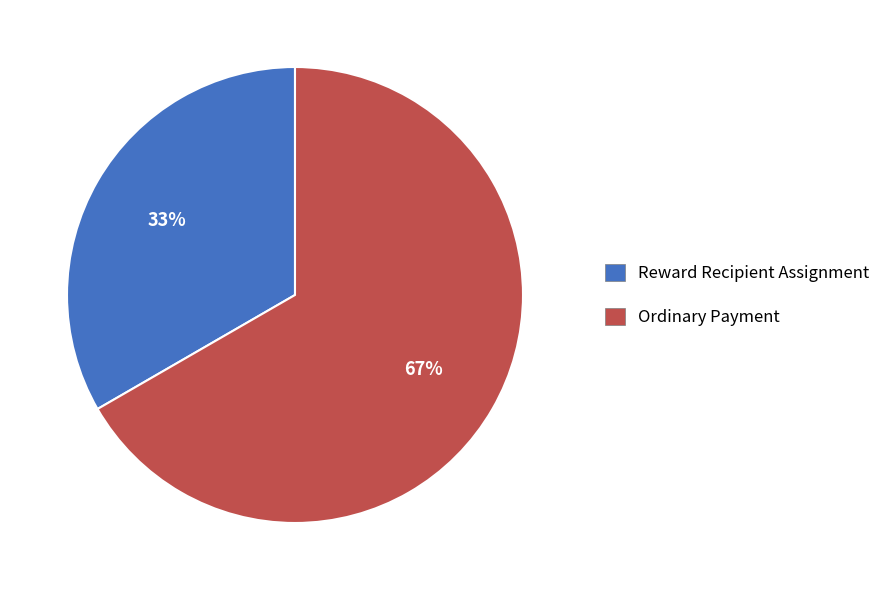

To the nearest percent, what is the combined percentage of Reward Recipient Assignment and Ordinary Payment?

100%